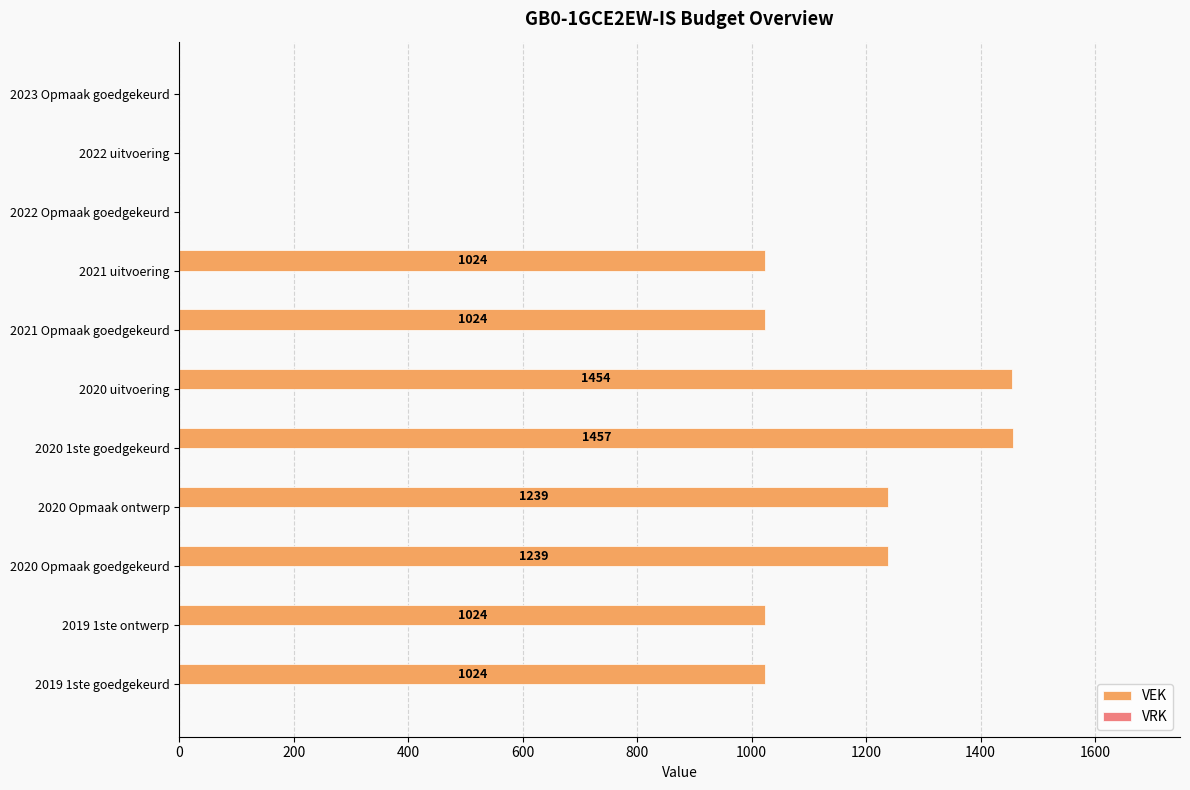

What is the sum of the values at 2019 1ste ontwerp and 2023 Opmaak goedgekeurd?

1024